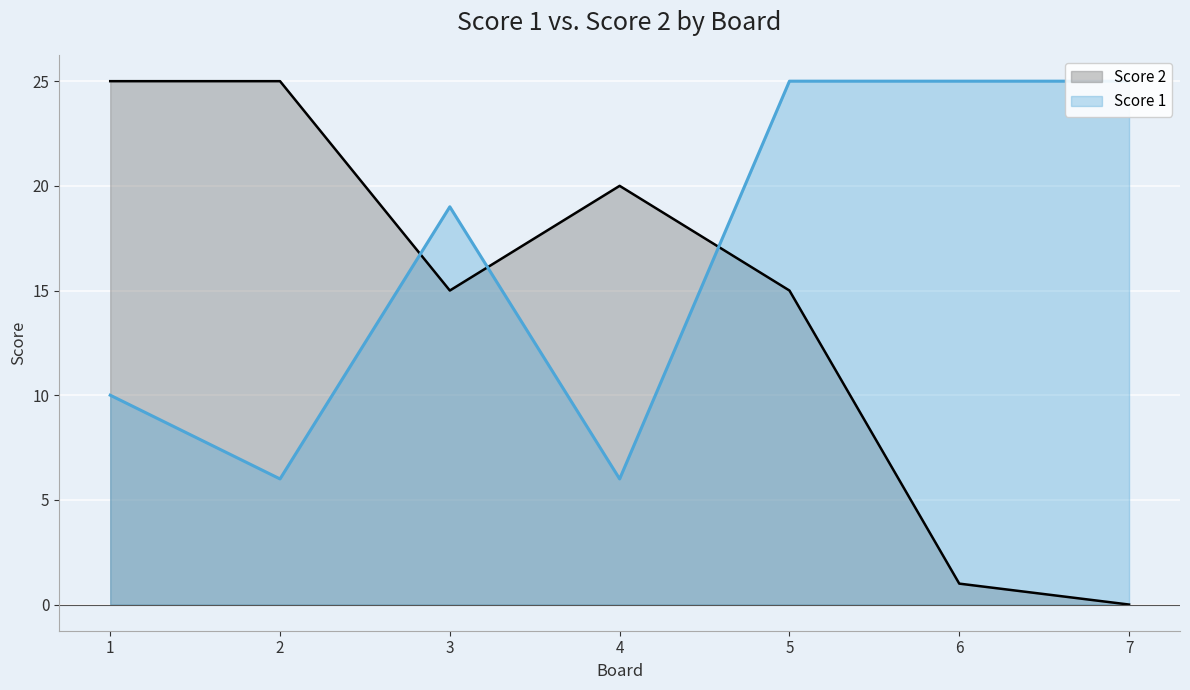

How many Score 1 values are between 6 and 25?

7